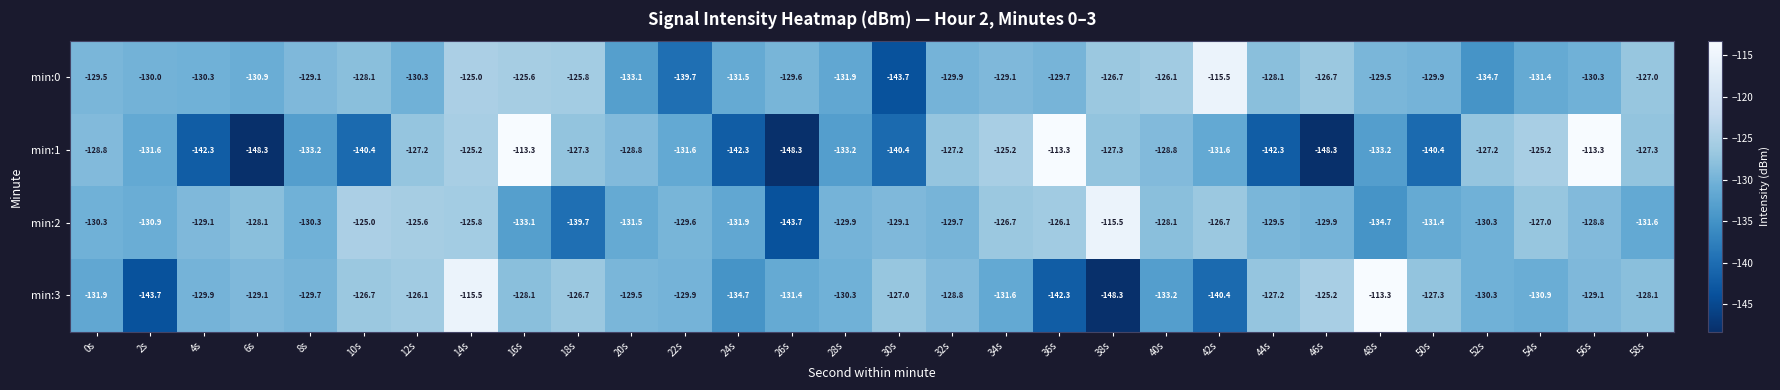

What is the spread (max minus min) of values at 52s?

7.5